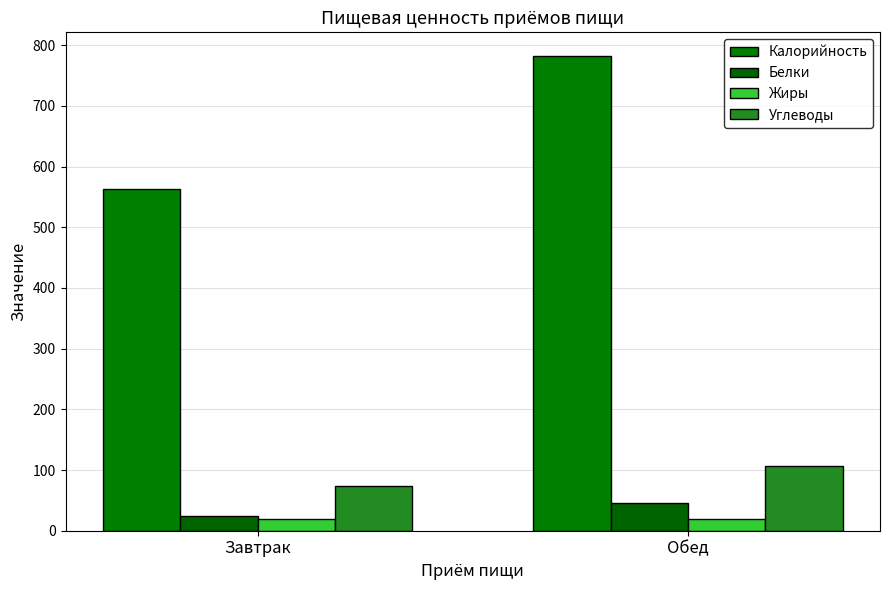

Count the number of categories in the chart.

2